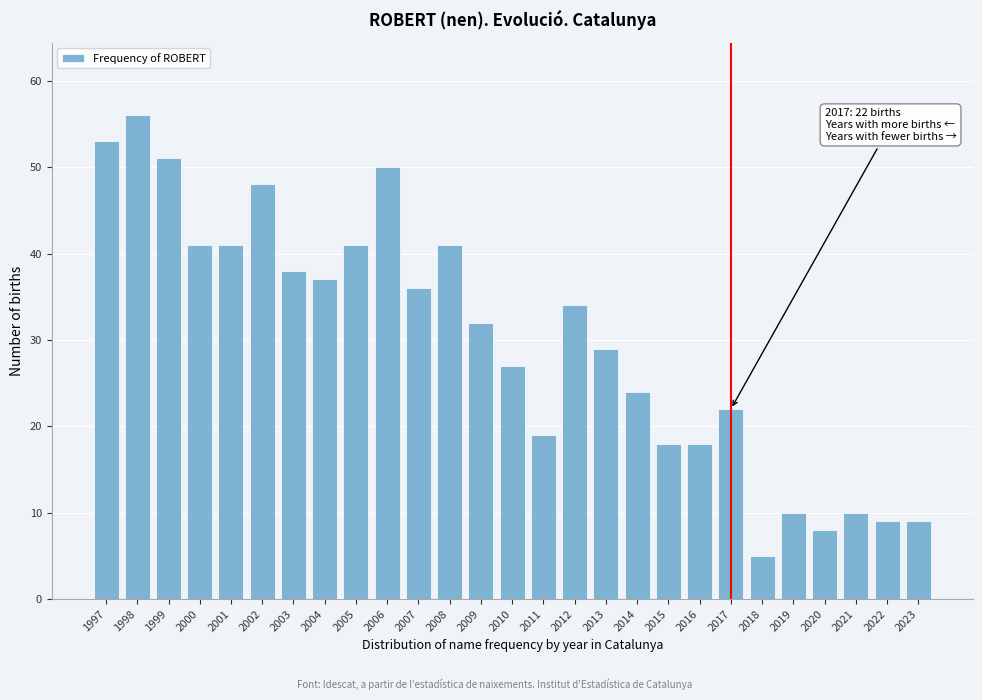

Reading left to right, what are all the values shown in this chart?

1997=53	1998=56	1999=51	2000=41	2001=41	2002=48	2003=38	2004=37	2005=41	2006=50	2007=36	2008=41	2009=32	2010=27	2011=19	2012=34	2013=29	2014=24	2015=18	2016=18	2017=22	2018=5	2019=10	2020=8	2021=10	2022=9	2023=9